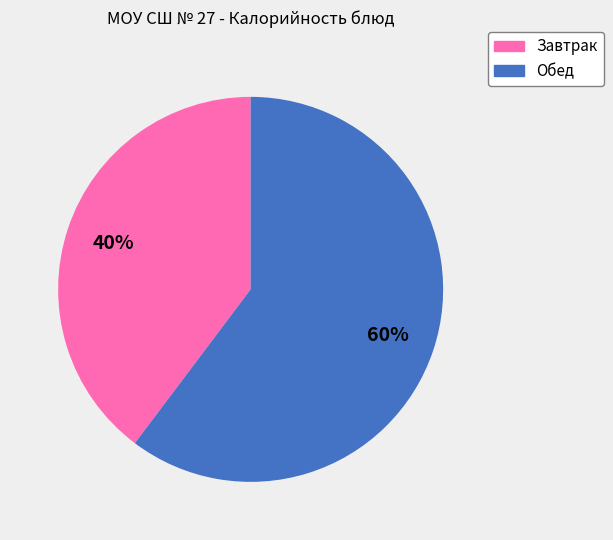

Is there any slice that represents more than half of the pie?

Yes